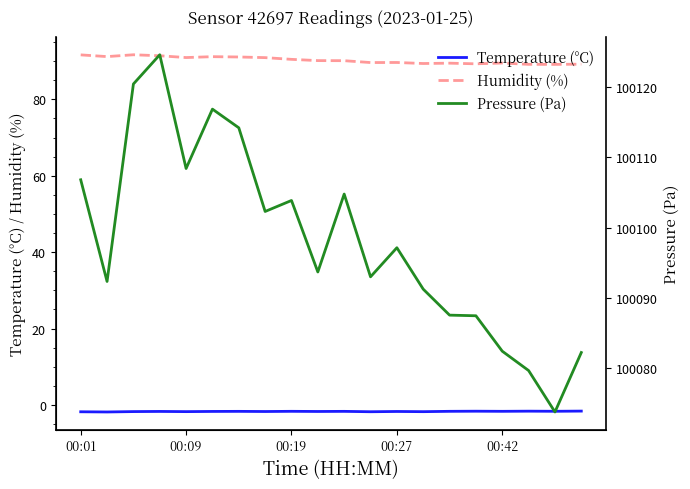

In Temperature (°C), how many points are higher than both neighbors (excluding endpoints)?

7